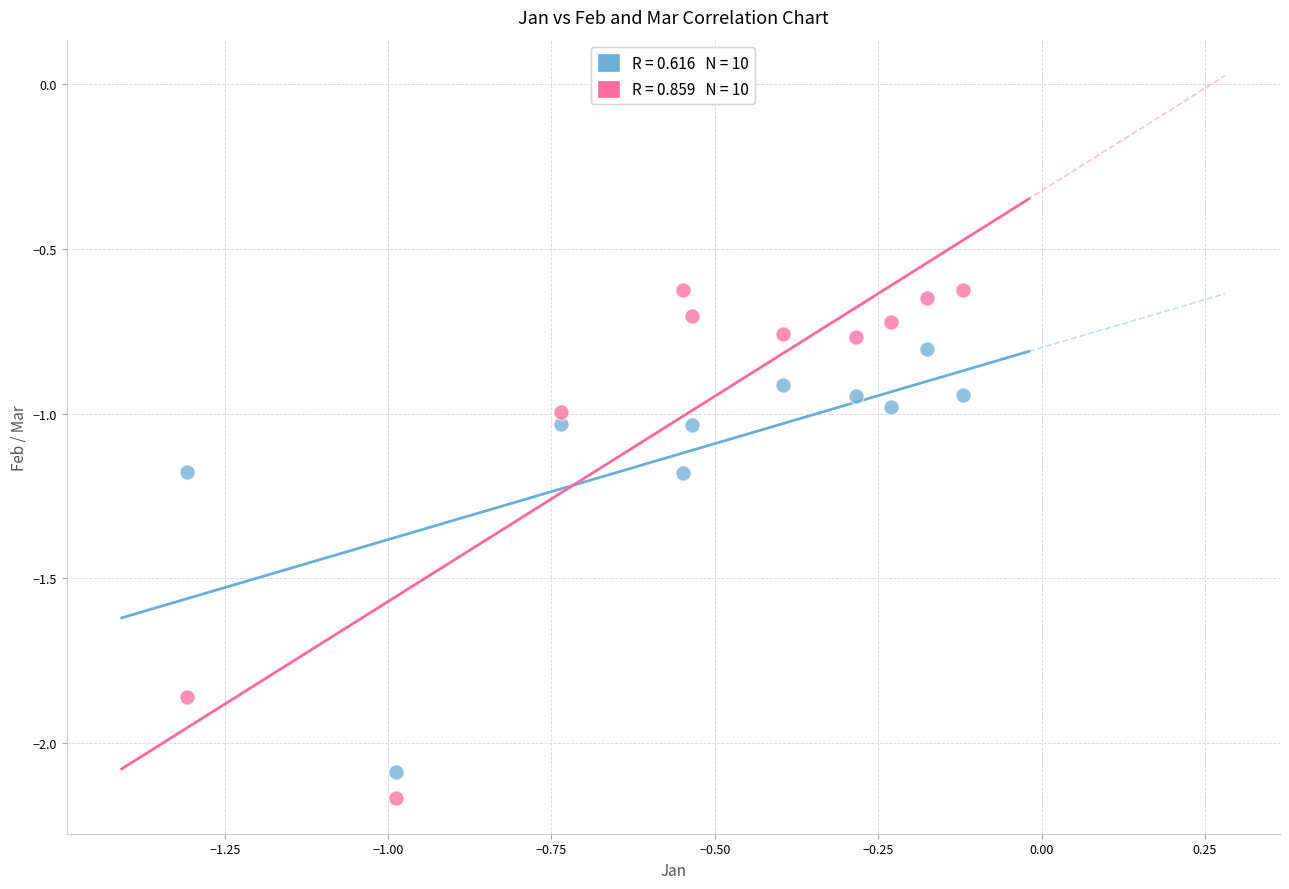

Across all data points, what is the range of Y values (max minus min)?

1.5